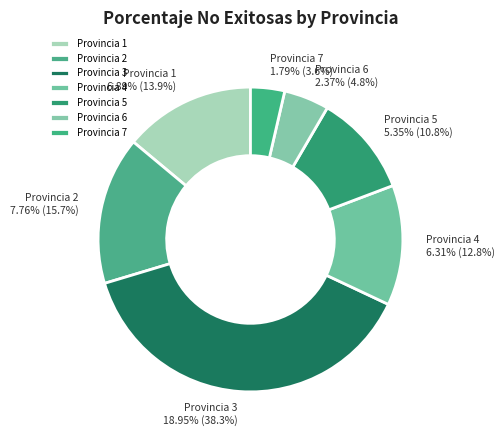

How many segments does this pie chart have?

7